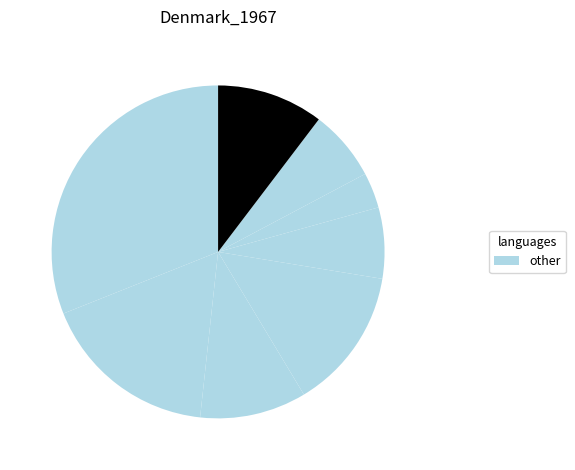

How many segments does this pie chart have?

8